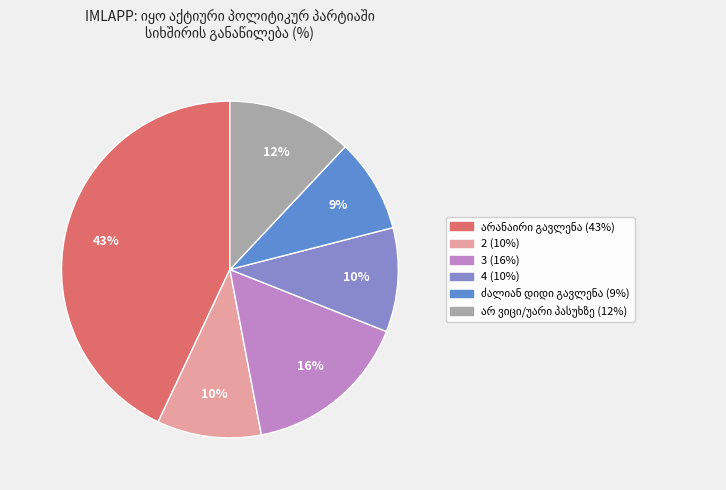

The 2 slice represents 18% of the pie. True or false?

False